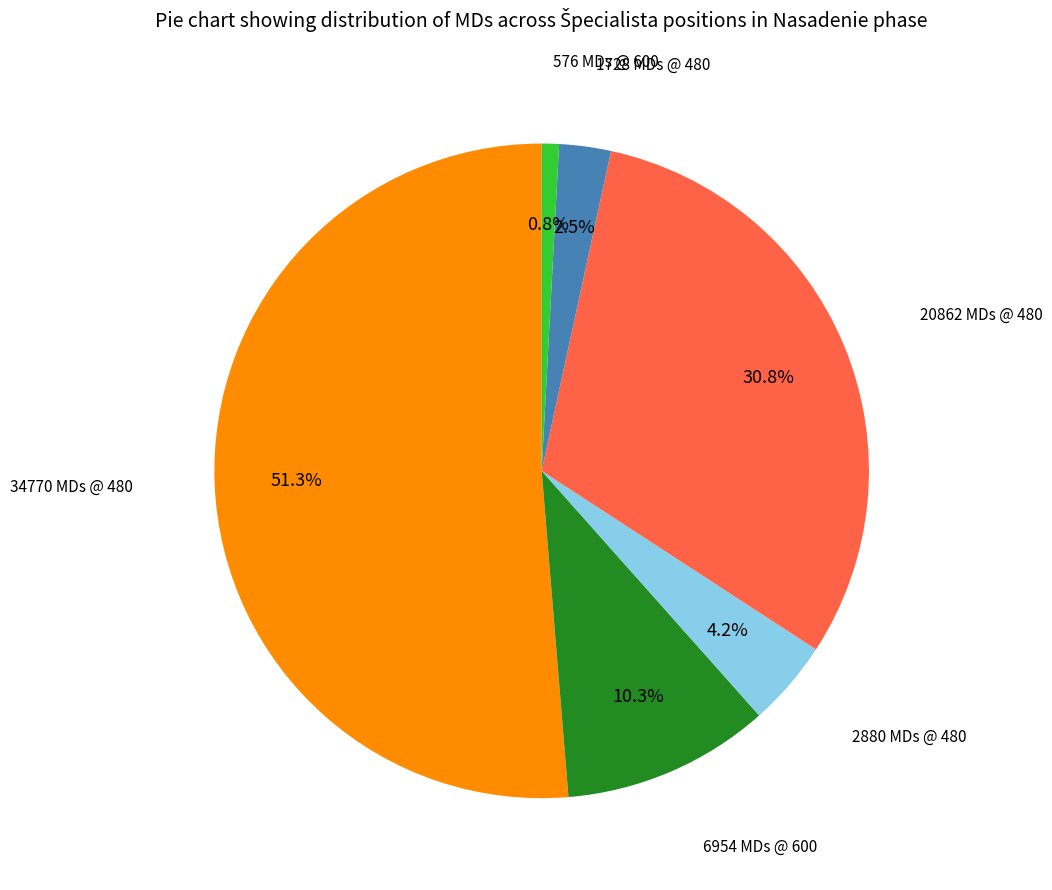

Does any single category account for the majority?

Yes